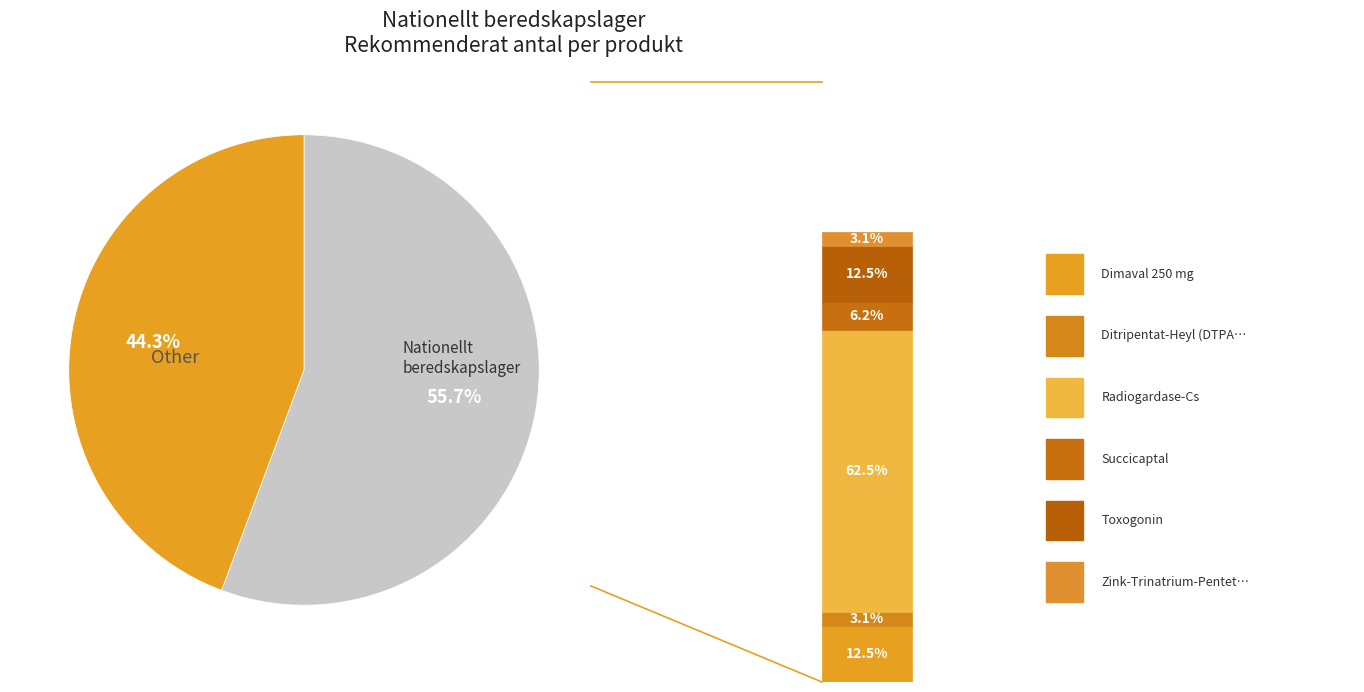

Does any single category account for the majority?

Yes